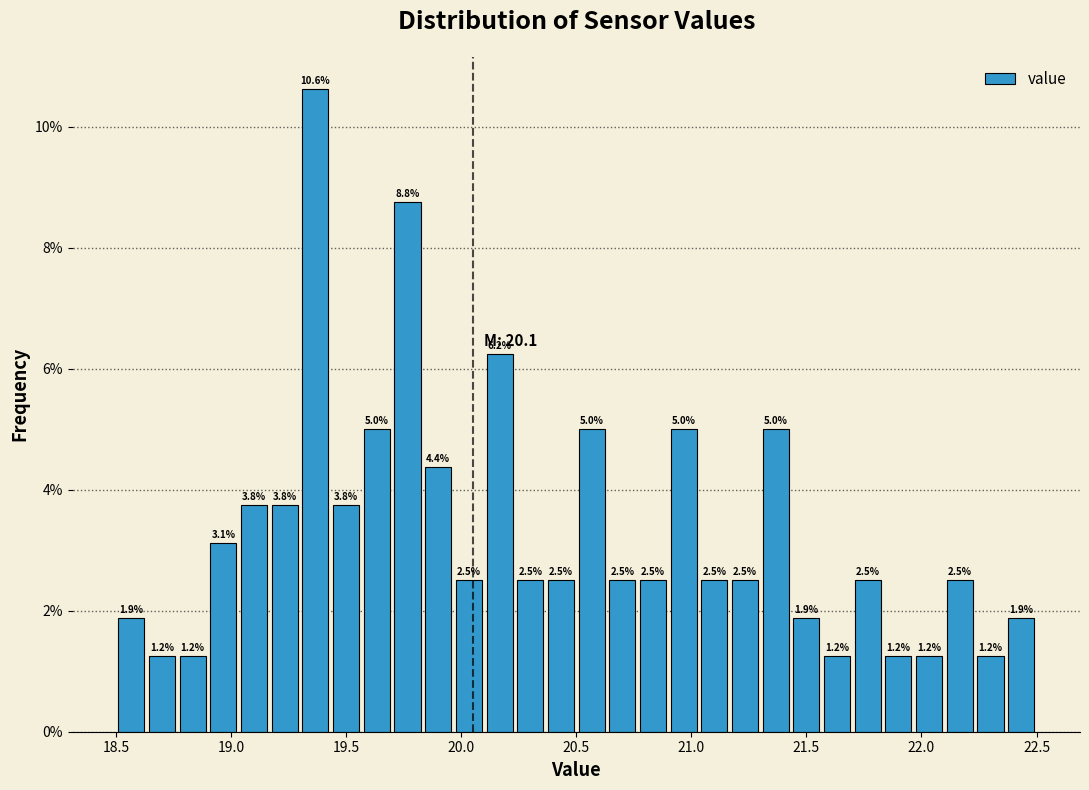

Around what value on the x-axis is the tallest bar? Give the approximate position of its centre, as read against the axis.

19.35